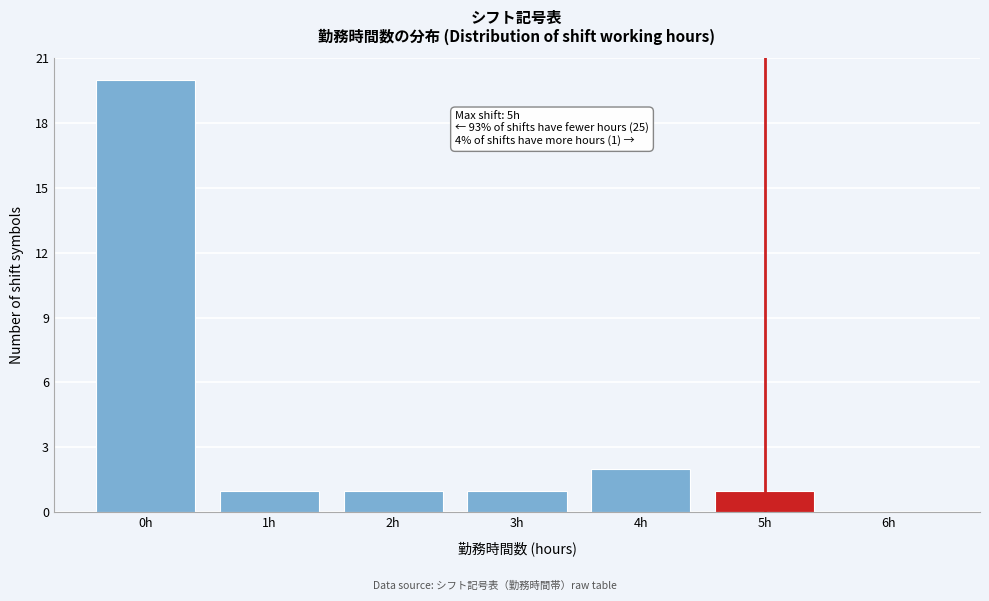

Reading right to left, what are all the values shown in this chart?

6h=0	5h=1	4h=2	3h=1	2h=1	1h=1	0h=20